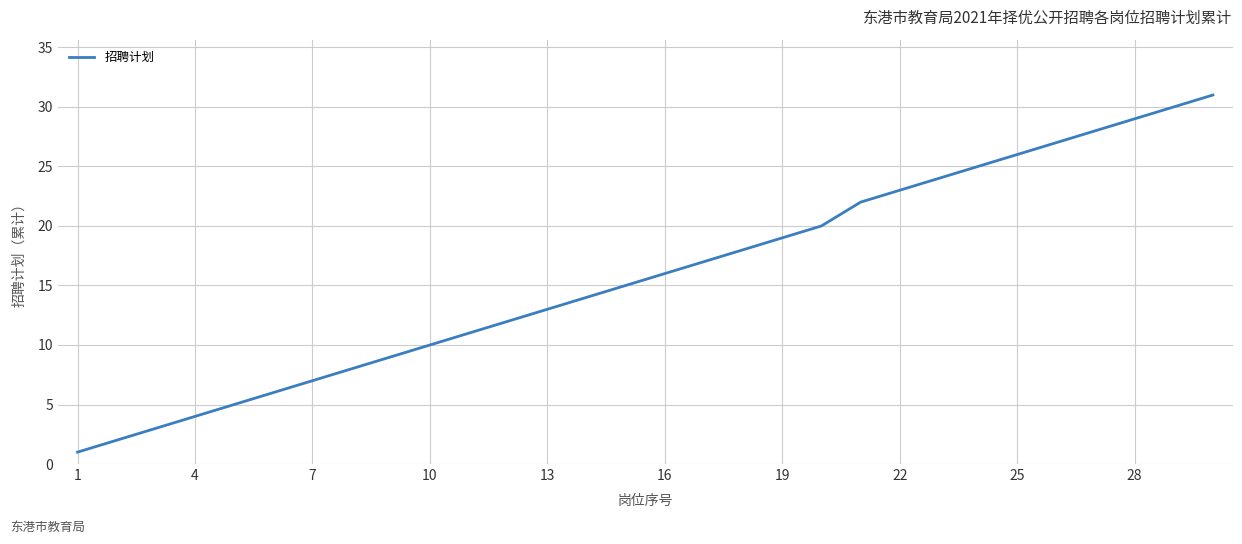

What is the greatest value displayed?

31